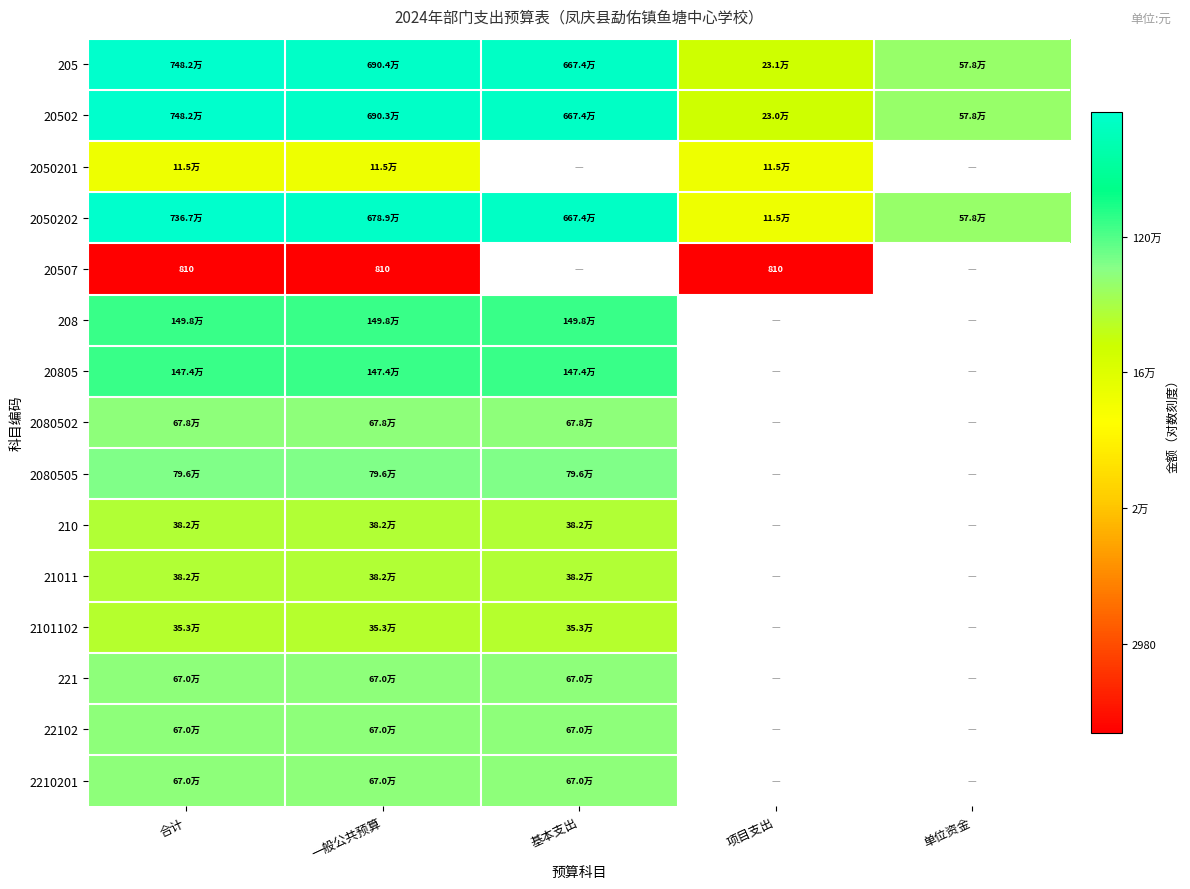

At which category is the sum across all series the highest?

合计